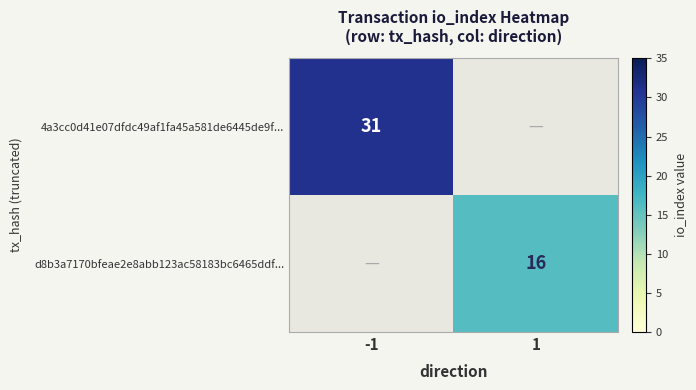

The value of 4a3cc0d41e07dfdc49af1fa45a581de6445de9f... at -1 is 21. True or false?

False